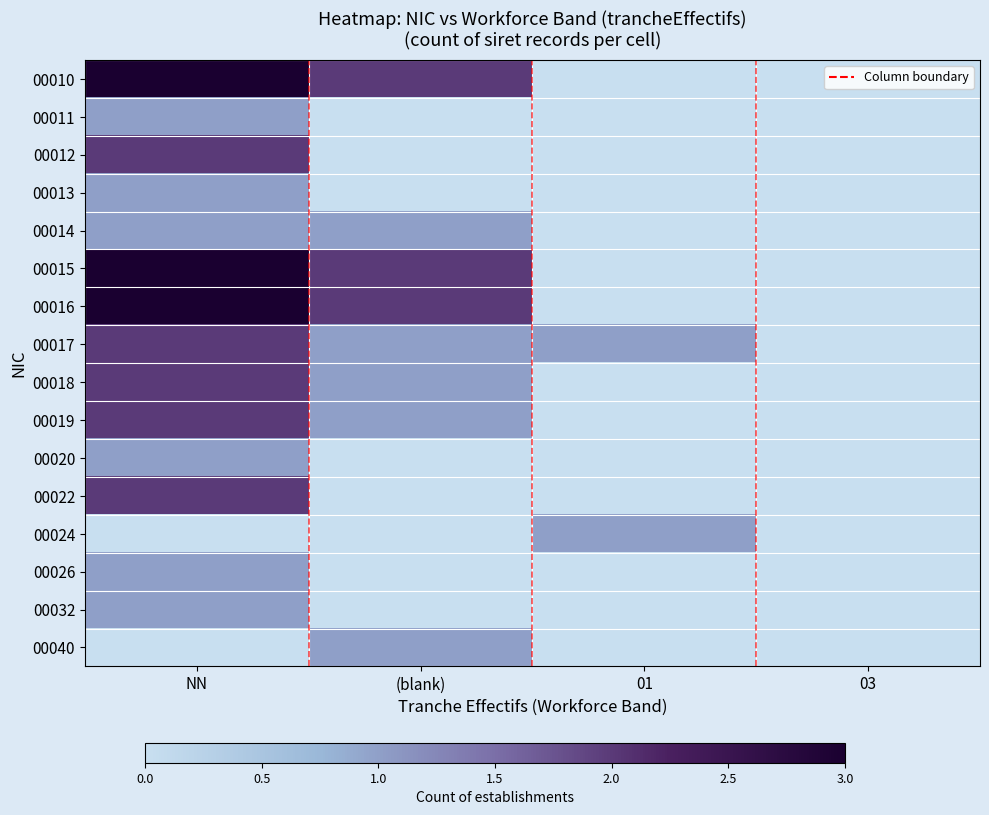

Which category has the highest value across all series?

NN